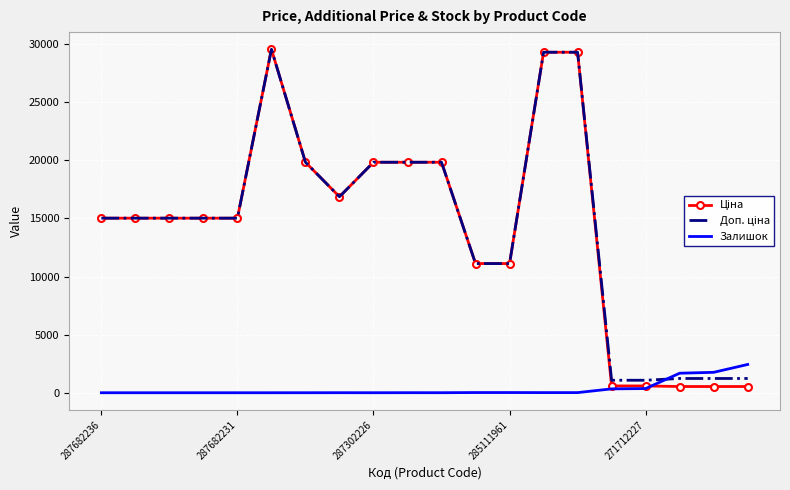

What is the greatest value displayed?

29548.9